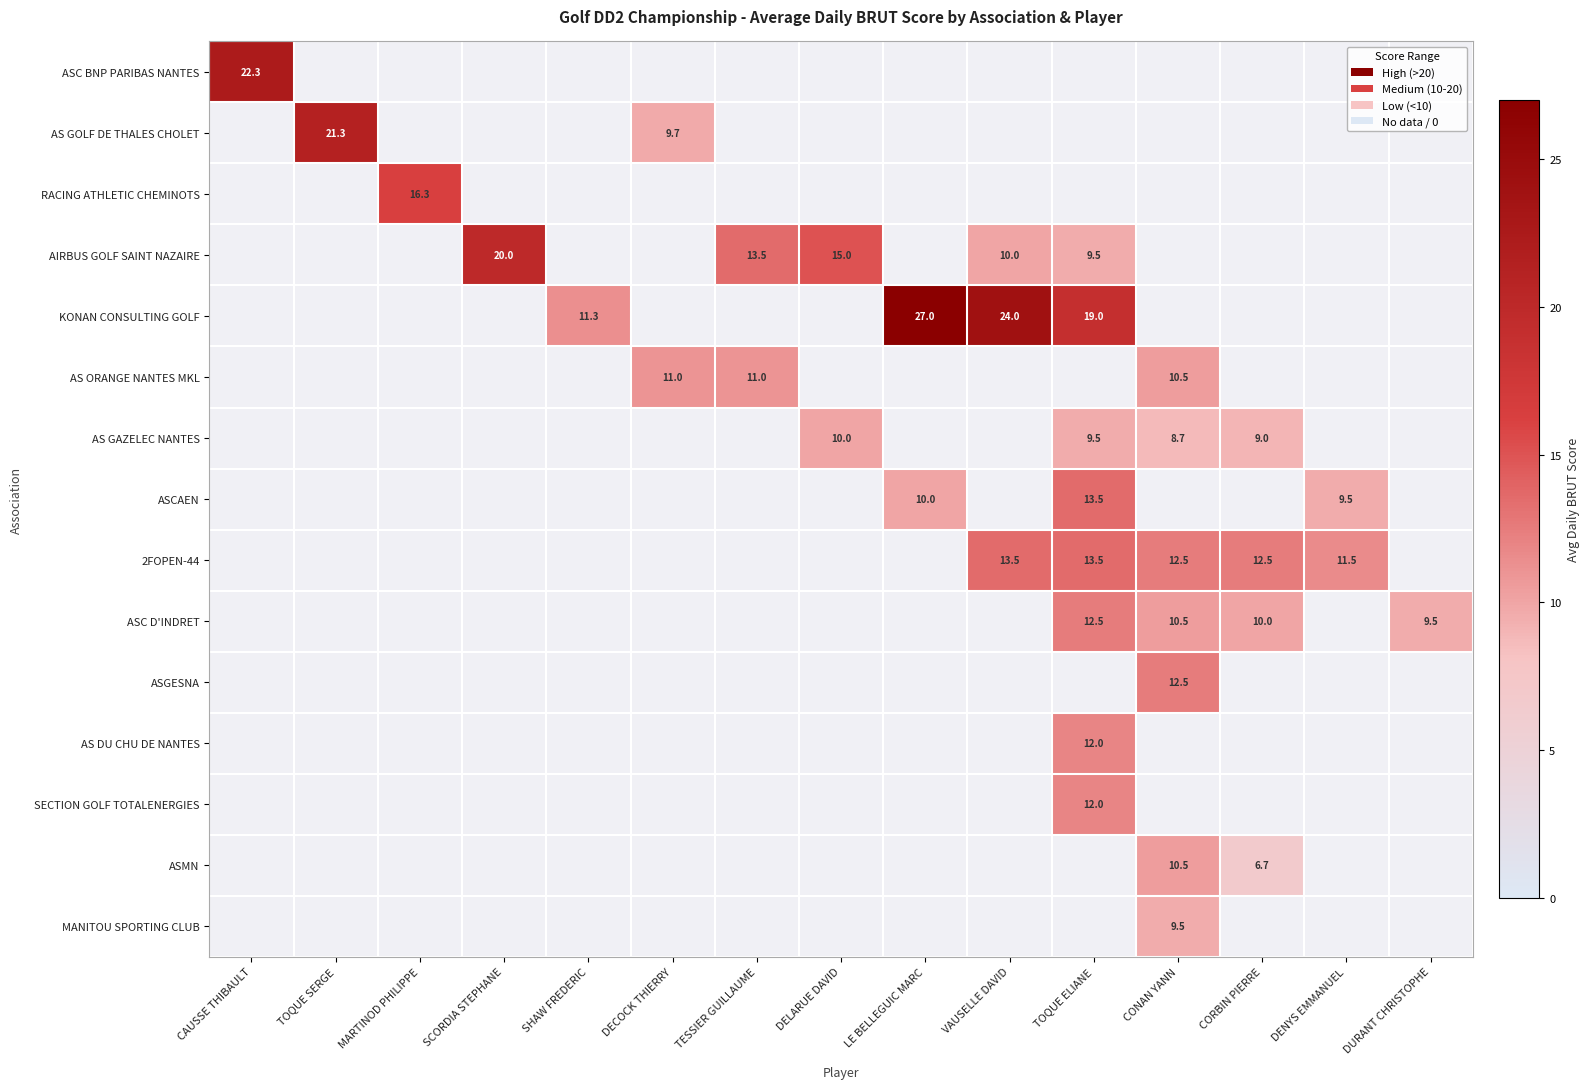

Which label corresponds to the smallest value in the chart?

CORBIN PIERRE